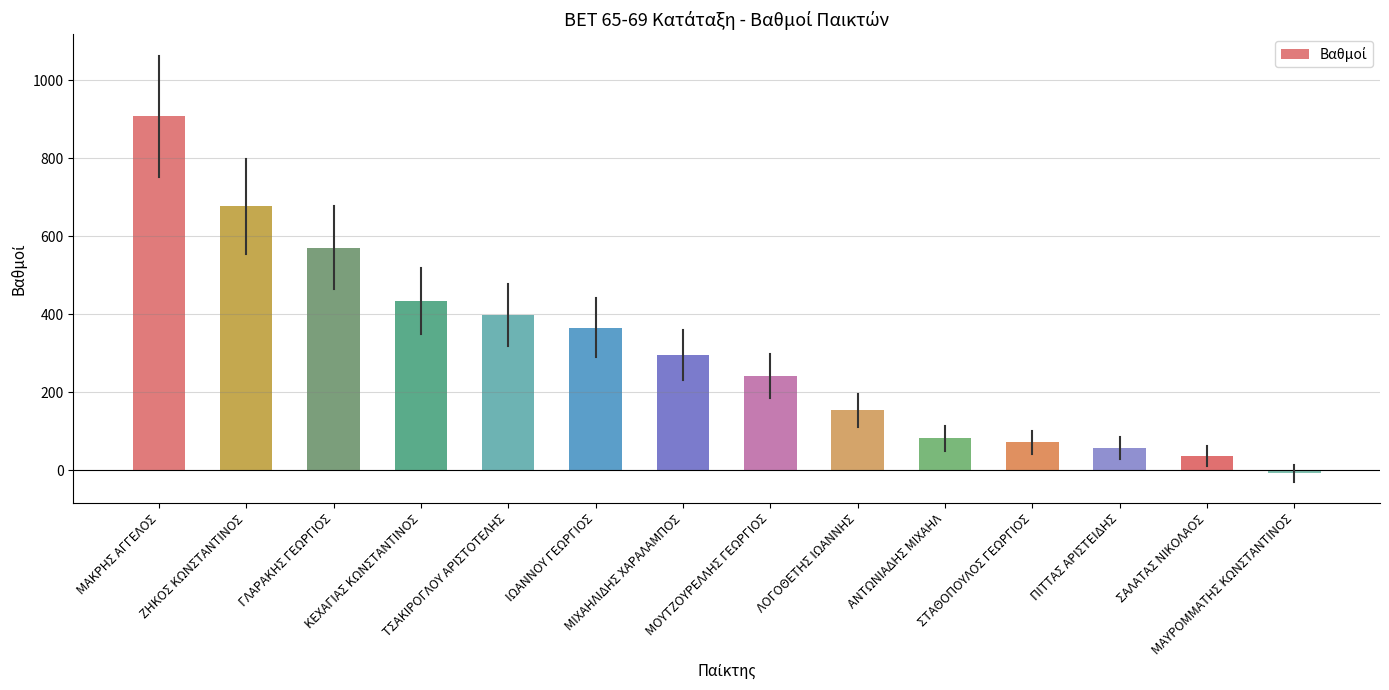

Reading left to right, extract all data points from this chart.

ΜΑΚΡΗΣ ΑΓΓΕΛΟΣ=906.8	ΖΗΚΟΣ ΚΩΝΣΤΑΝΤΙΝΟΣ=676.4	ΓΛΑΡΑΚΗΣ ΓΕΩΡΓΙΟΣ=570.2	ΚΕΧΑΓΙΑΣ ΚΩΝΣΤΑΝΤΙΝΟΣ=433.9	ΤΣΑΚΙΡΟΓΛΟΥ ΑΡΙΣΤΟΤΕΛΗΣ=398.5	ΙΩΑΝΝΟΥ ΓΕΩΡΓΙΟΣ=365.4	ΜΙΧΑΗΛΙΔΗΣ ΧΑΡΑΛΑΜΠΟΣ=295.2	ΜΟΥΤΖΟΥΡΕΛΛΗΣ ΓΕΩΡΓΙΟΣ=241.6	ΛΟΓΟΘΕΤΗΣ ΙΩΑΝΝΗΣ=153.0	ΑΝΤΩΝΙΑΔΗΣ ΜΙΧΑΗΛ=81.4	ΣΤΑΘΟΠΟΥΛΟΣ ΓΕΩΡΓΙΟΣ=70.9	ΠΙΤΤΑΣ ΑΡΙΣΤΕΙΔΗΣ=57.5	ΣΑΛΑΤΑΣ ΝΙΚΟΛΑΟΣ=36.8	ΜΑΥΡΟΜΜΑΤΗΣ ΚΩΝΣΤΑΝΤΙΝΟΣ=-8.2